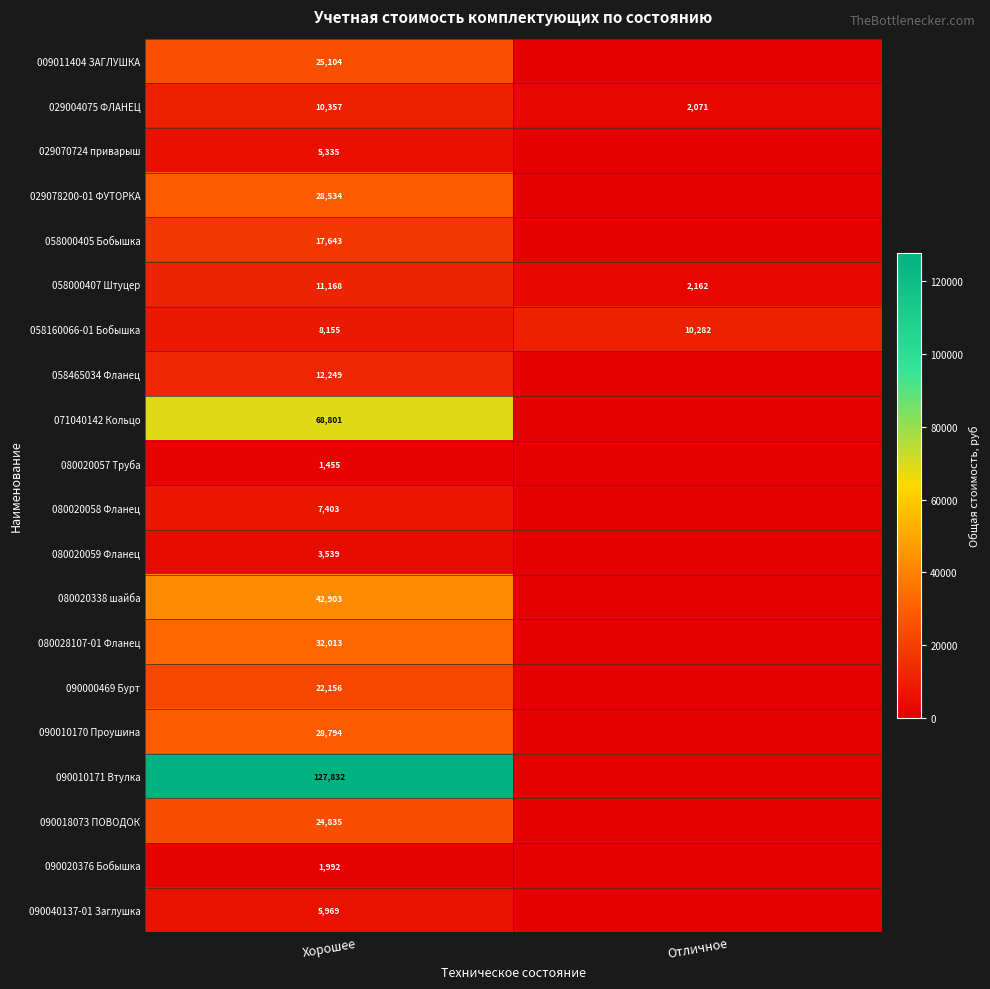

At how many categories does at least one series exceed 49270?

1